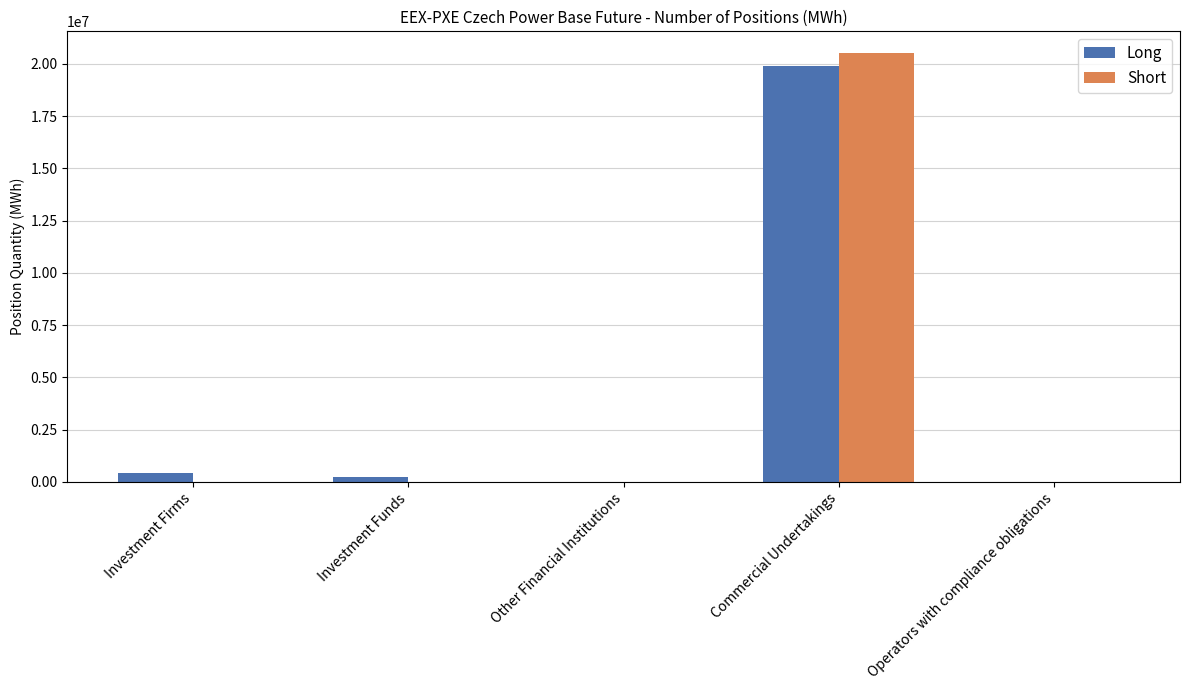

The Short series shows -8069161 at Operators with compliance obligations. True or false?

False